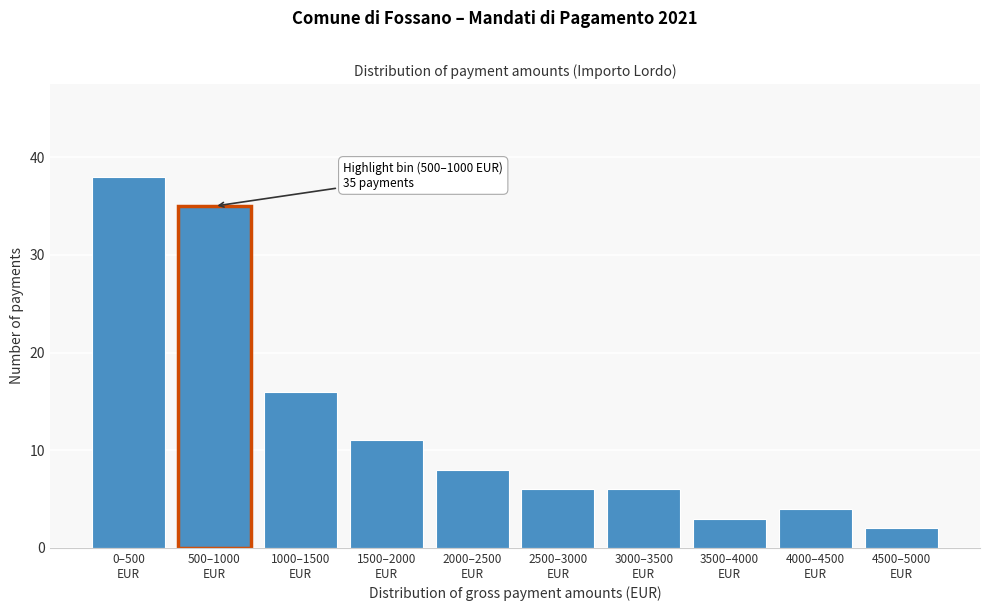

Reading right to left, list all the values displayed in this chart.

2	4	3	6	6	8	11	16	35	38